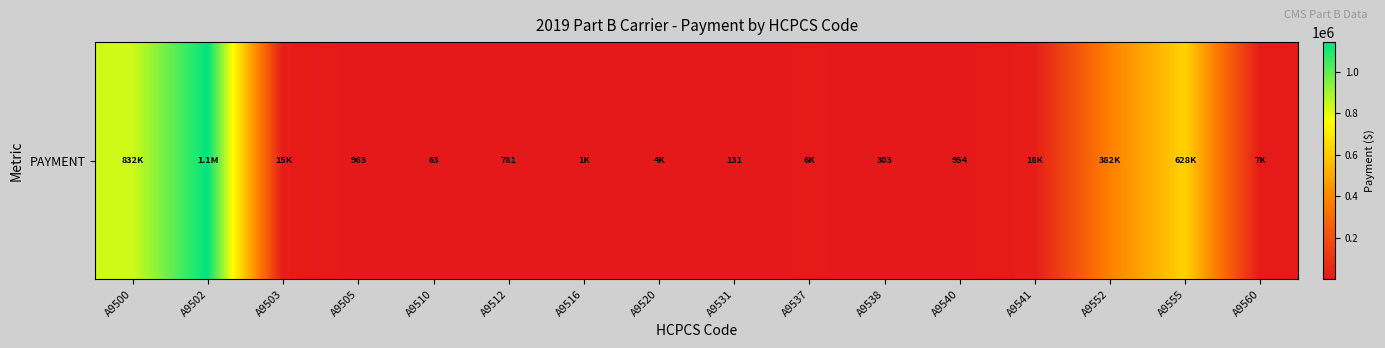

What is the change in value from A9503 to A9537?

-9056.1